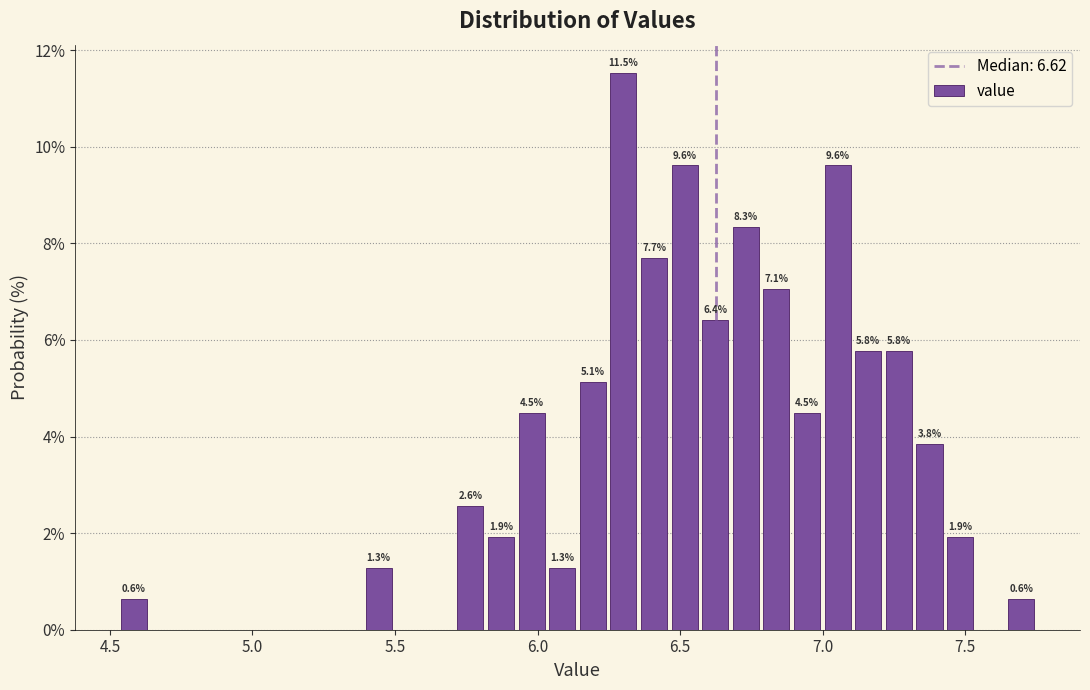

Read against the x-axis, roughly where is the centre of the tallest bar?

6.30